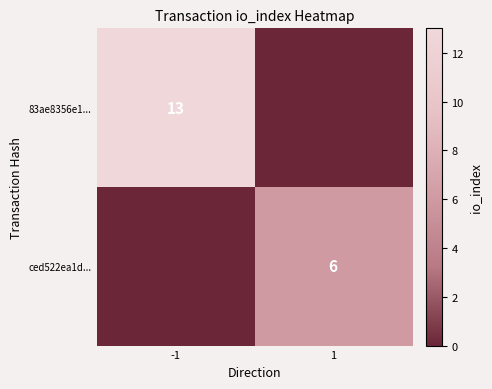

Is it true that ced522ea1d... equals 11 at 1?

False